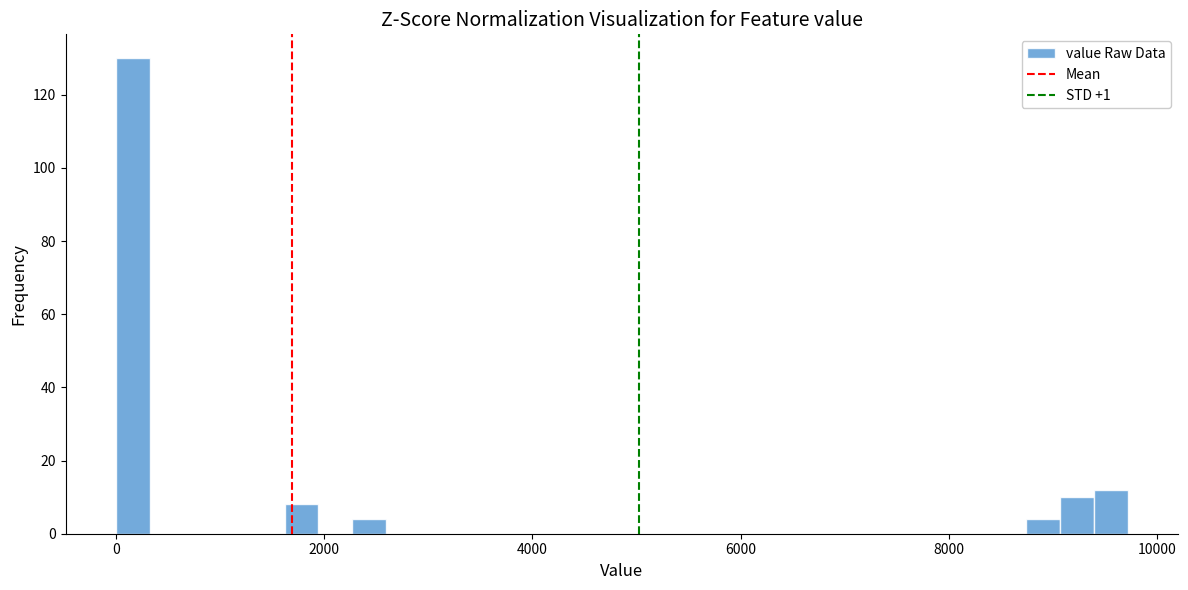

Read against the x-axis, roughly where is the centre of the tallest bar?

200